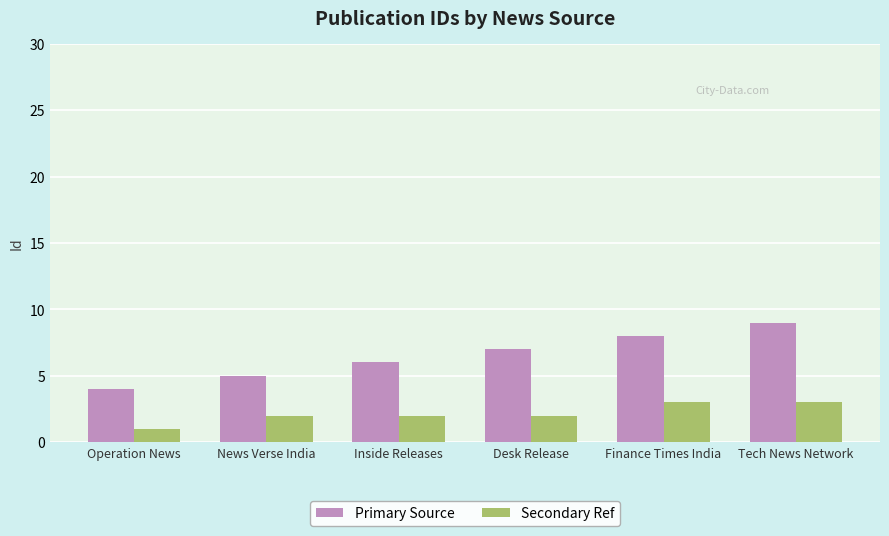

Which series changed the most between Operation News and Inside Releases?

Primary Source